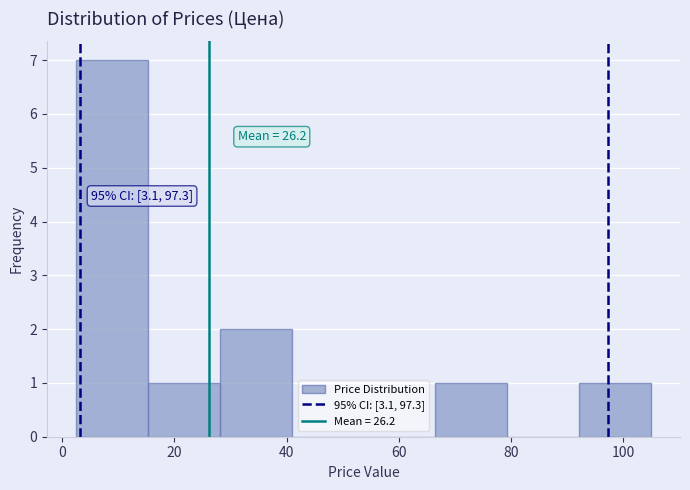

Which range on the x-axis has the tallest bar?

2 to 16